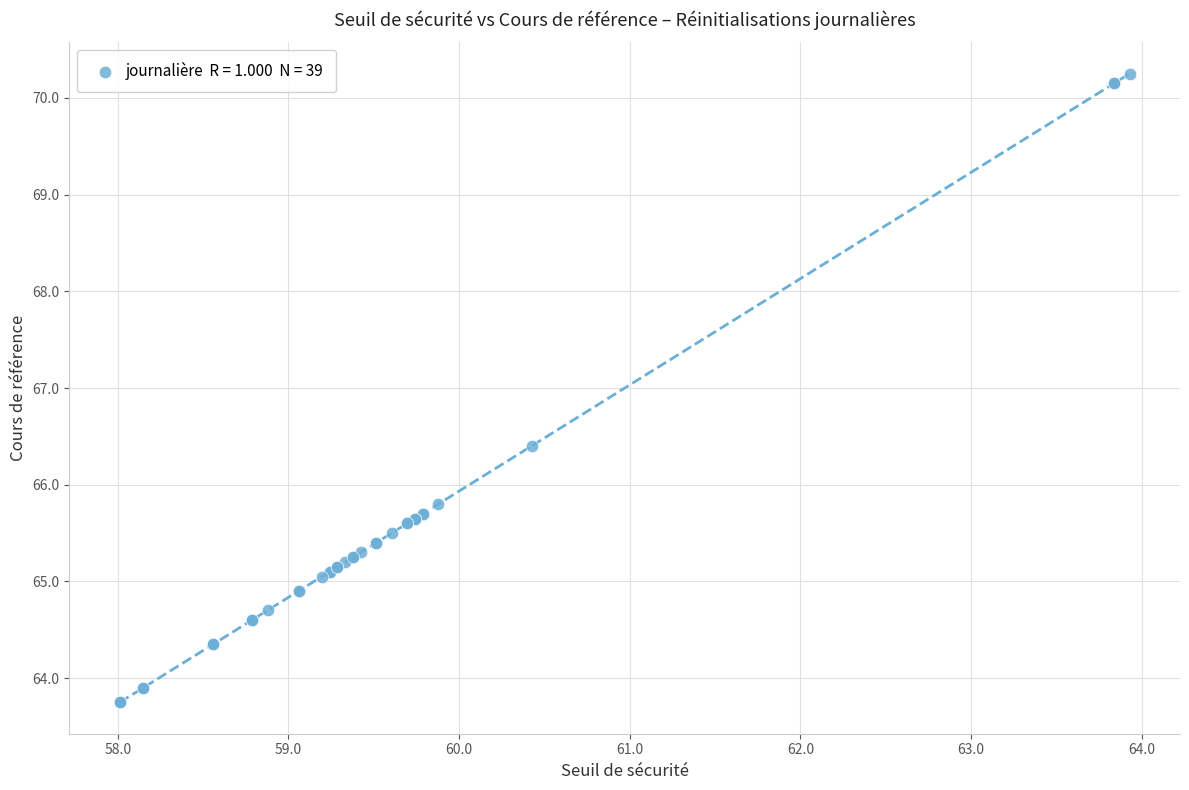

What Y value in the scatter plot is closest to 67?

66.4